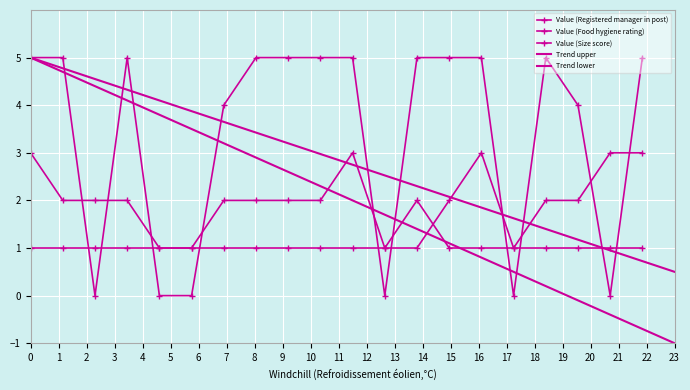

How many interior local valleys does the Value (Size score) series have?

1